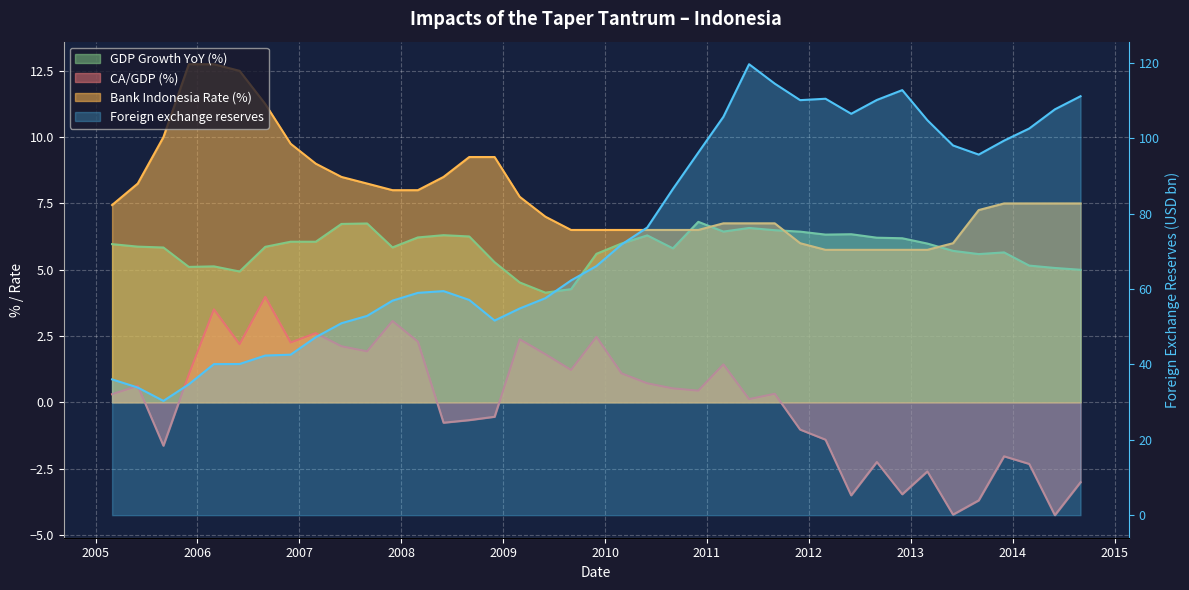

Is it true that CA/GDP (%) equals 0.4 at 2009-06-01?

False